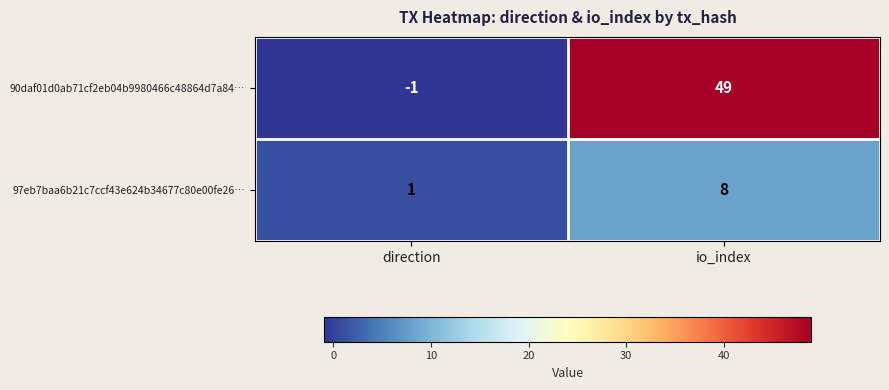

True or false: 90daf01d0ab71cf2eb04b9980466c48864d7a84… has a value of -1 at direction.

True